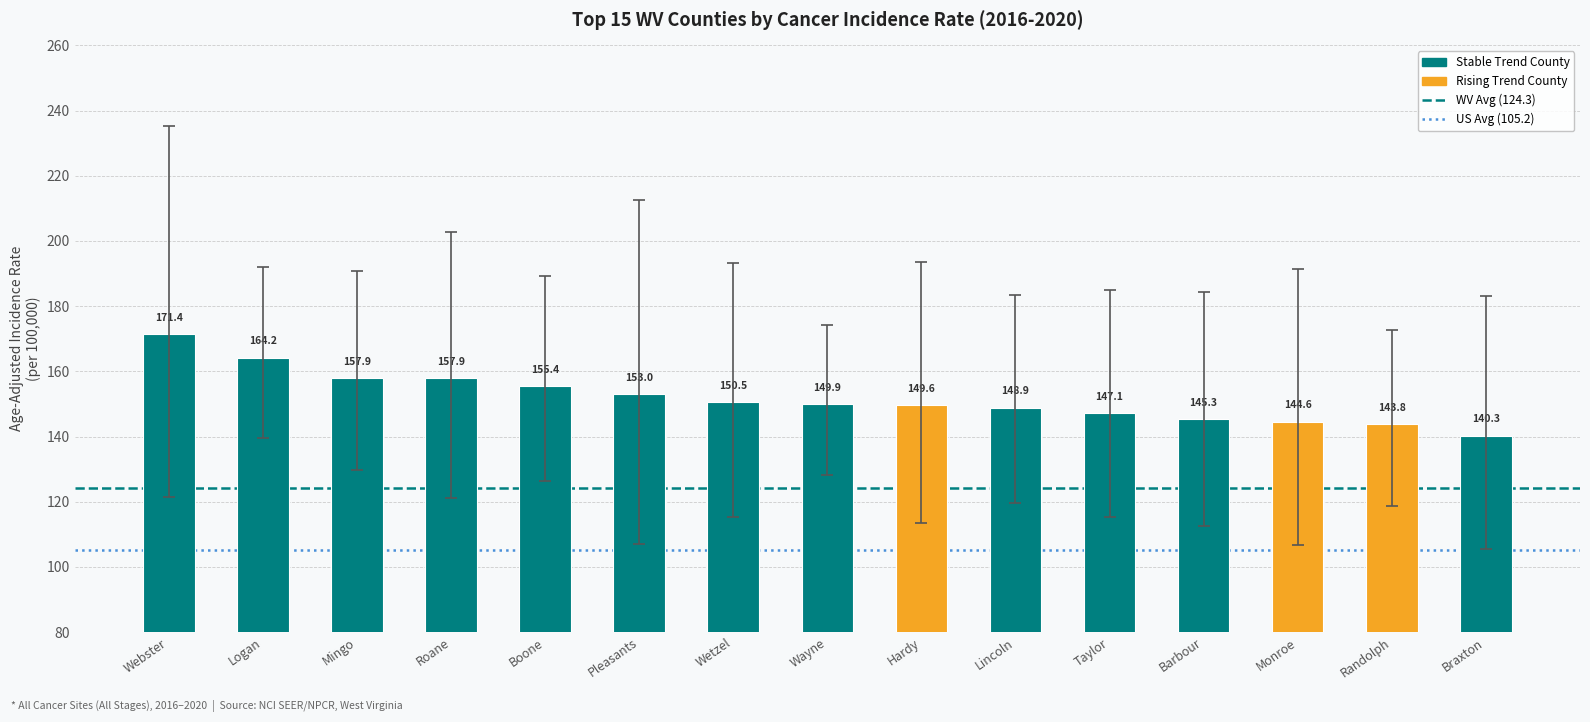

What is the sum of the values at Logan and Lincoln?

313.1